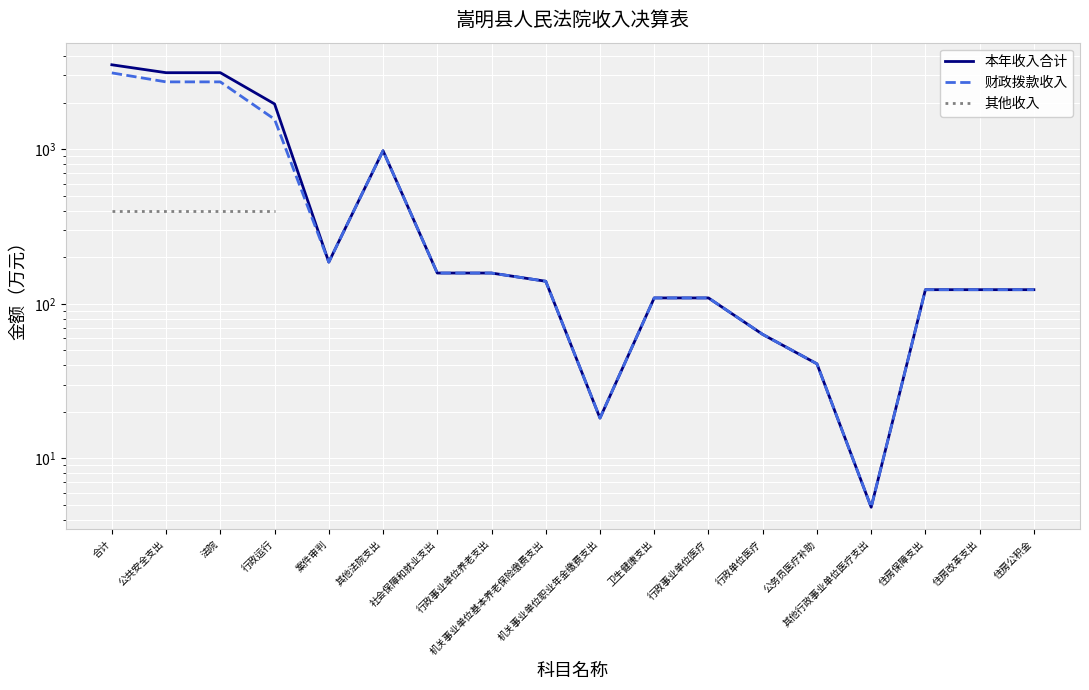

Where does the 本年收入合计 series first go above 139?

合计